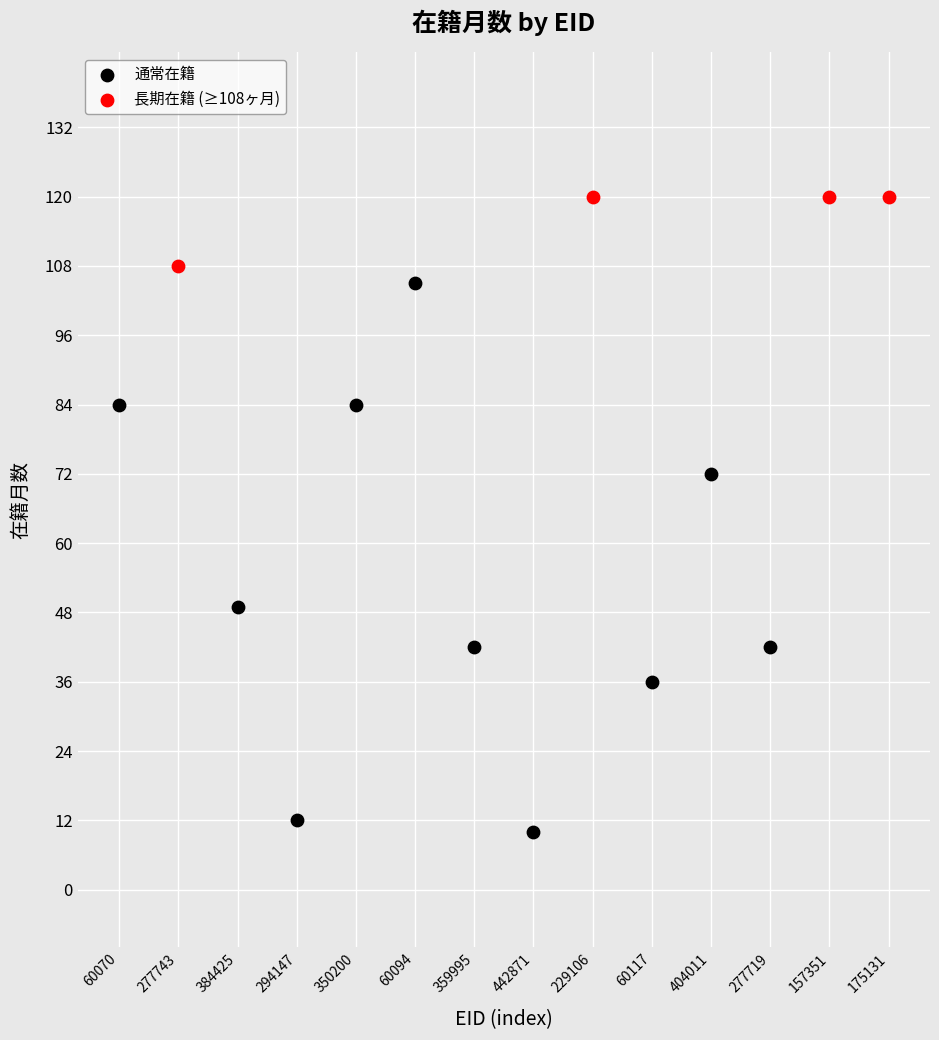

Which series contains the lowest Y value?

通常在籍